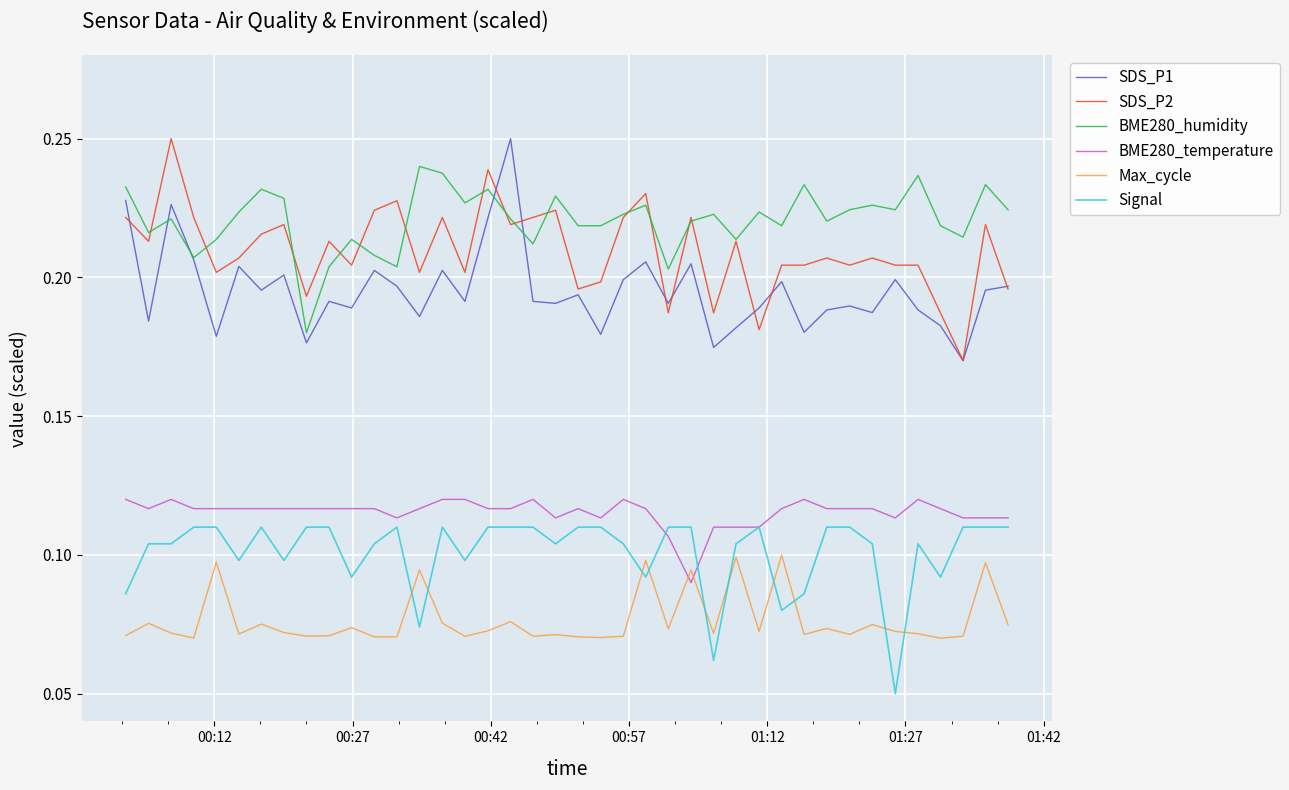

Which series has the largest total across all categories?

BME280_humidity